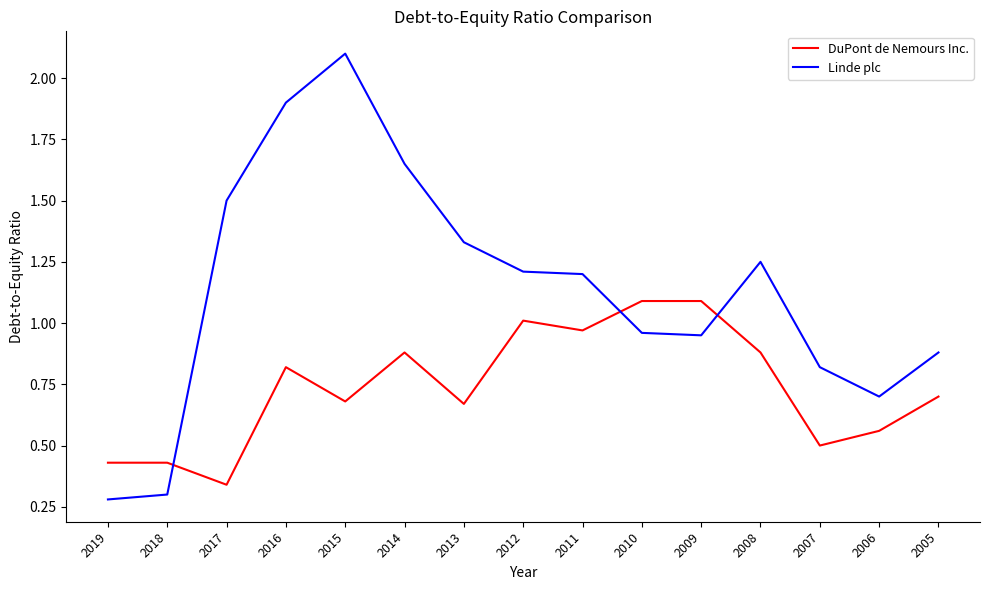

What is the sum of all Linde plc values?

17.0